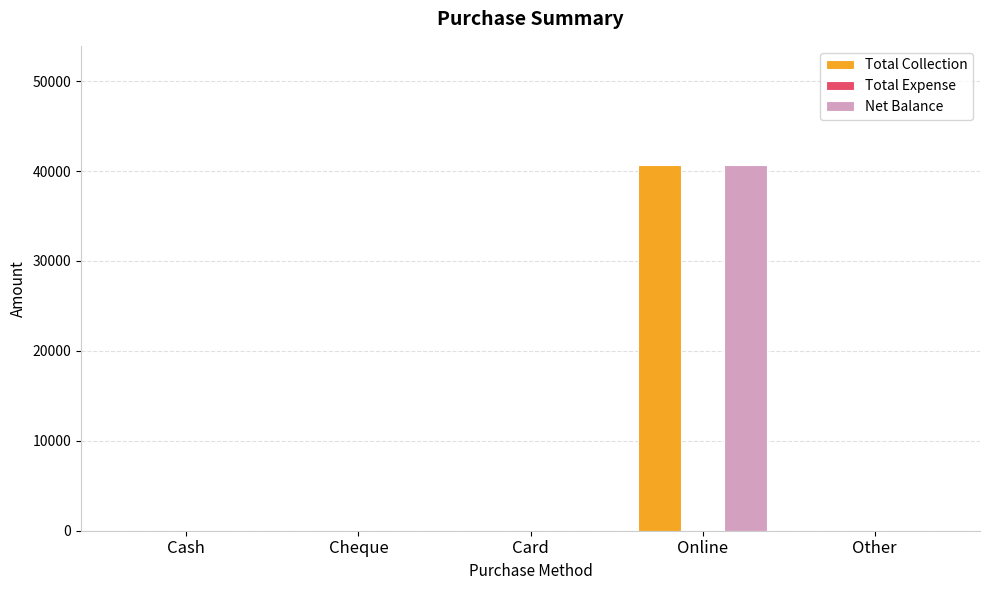

At which category does the chart reach its peak across all series?

Online